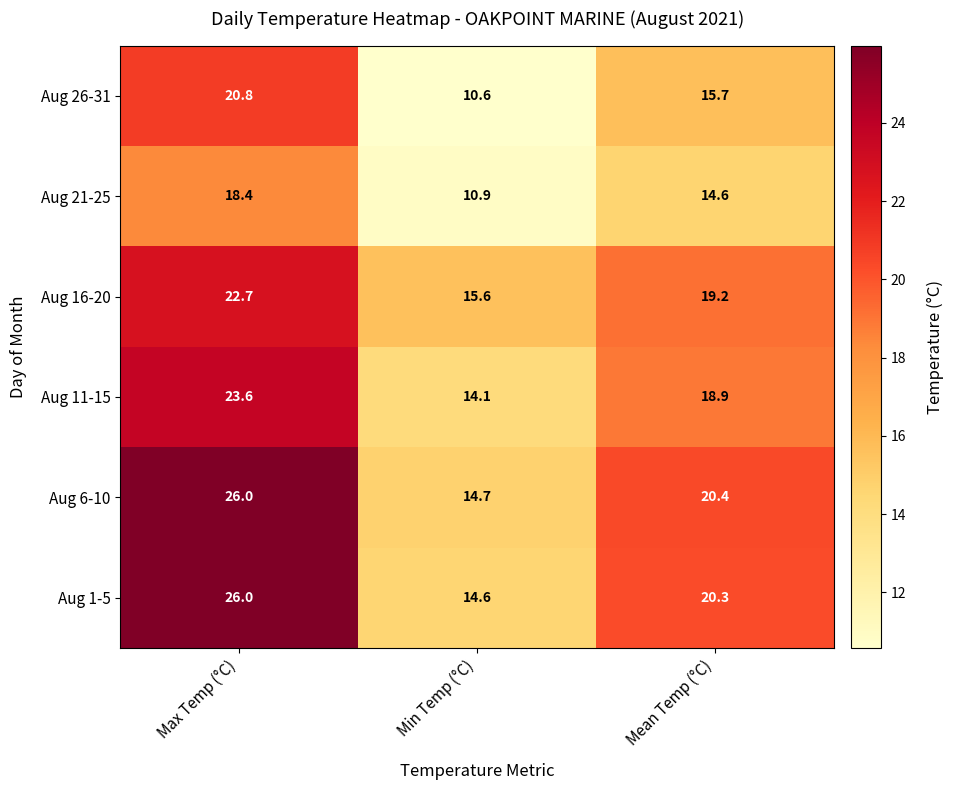

Reading left to right, list all the values displayed in this chart.

Aug 26-31: 20.8	10.6	15.7
Aug 21-25: 18.4	10.9	14.6
Aug 16-20: 22.7	15.6	19.2
Aug 11-15: 23.6	14.1	18.9
Aug 6-10: 26.0	14.7	20.4
Aug 1-5: 26.0	14.6	20.3